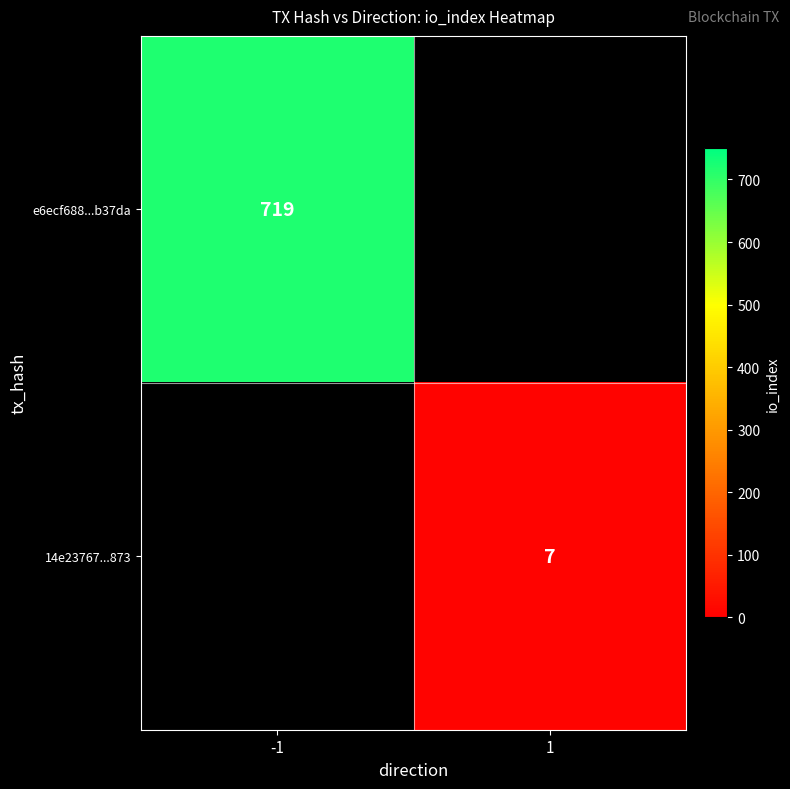

Is the value of 14e23767...873 at 1 greater than the value of e6ecf688...b37da at -1?

No